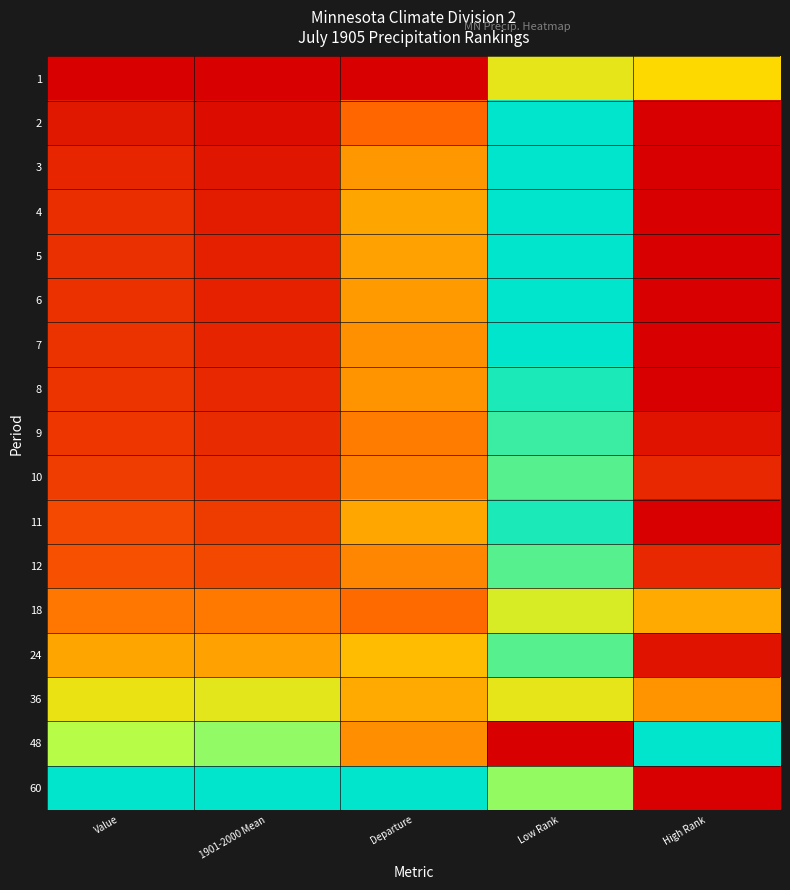

Reading right to left, extract all data points from this chart.

1: High Rank=0.5	Low Rank=0.6	Departure=0.0	1901-2000 Mean=0.0	Value=0.0
2: High Rank=0.0	Low Rank=1.0	Departure=0.3	1901-2000 Mean=0.0	Value=0.1
3: High Rank=0.0	Low Rank=1.0	Departure=0.4	1901-2000 Mean=0.1	Value=0.1
4: High Rank=0.0	Low Rank=1.0	Departure=0.4	1901-2000 Mean=0.1	Value=0.1
5: High Rank=0.0	Low Rank=1.0	Departure=0.4	1901-2000 Mean=0.1	Value=0.1
6: High Rank=0.0	Low Rank=1.0	Departure=0.4	1901-2000 Mean=0.1	Value=0.1
7: High Rank=0.0	Low Rank=1.0	Departure=0.3	1901-2000 Mean=0.1	Value=0.1
8: High Rank=0.0	Low Rank=1.0	Departure=0.3	1901-2000 Mean=0.1	Value=0.1
9: High Rank=0.1	Low Rank=0.9	Departure=0.3	1901-2000 Mean=0.1	Value=0.1
10: High Rank=0.1	Low Rank=0.9	Departure=0.3	1901-2000 Mean=0.1	Value=0.1
11: High Rank=0.0	Low Rank=1.0	Departure=0.4	1901-2000 Mean=0.1	Value=0.2
12: High Rank=0.1	Low Rank=0.9	Departure=0.3	1901-2000 Mean=0.2	Value=0.2
18: High Rank=0.4	Low Rank=0.6	Departure=0.3	1901-2000 Mean=0.3	Value=0.3
24: High Rank=0.1	Low Rank=0.9	Departure=0.4	1901-2000 Mean=0.4	Value=0.4
36: High Rank=0.3	Low Rank=0.6	Departure=0.4	1901-2000 Mean=0.6	Value=0.6
48: High Rank=1.0	Low Rank=0.0	Departure=0.3	1901-2000 Mean=0.8	Value=0.7
60: High Rank=0.0	Low Rank=0.8	Departure=1.0	1901-2000 Mean=1.0	Value=1.0